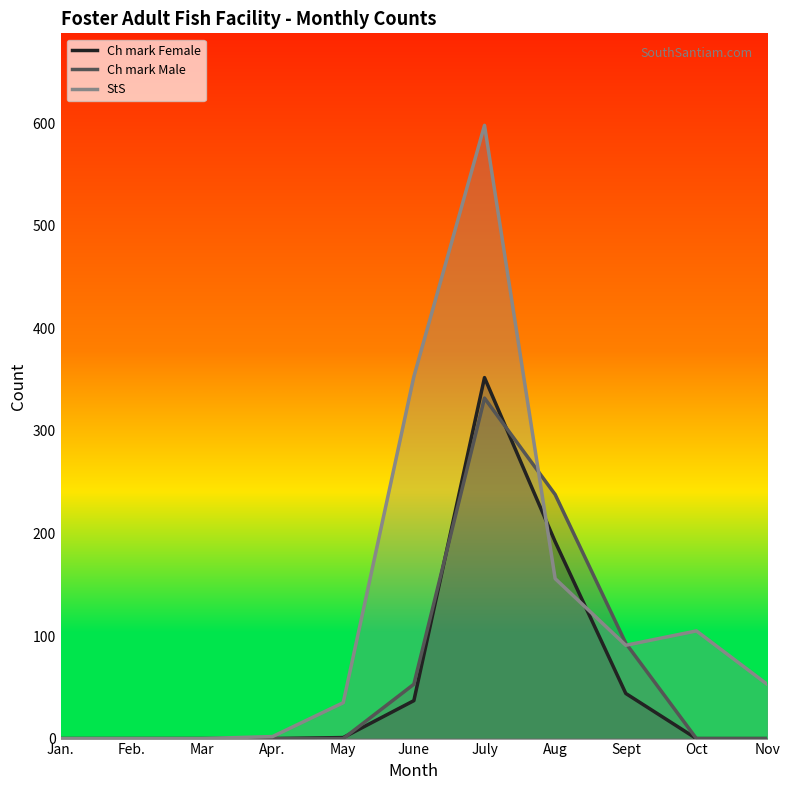

Which category has the lowest value in the Ch mark Female series?

Jan.